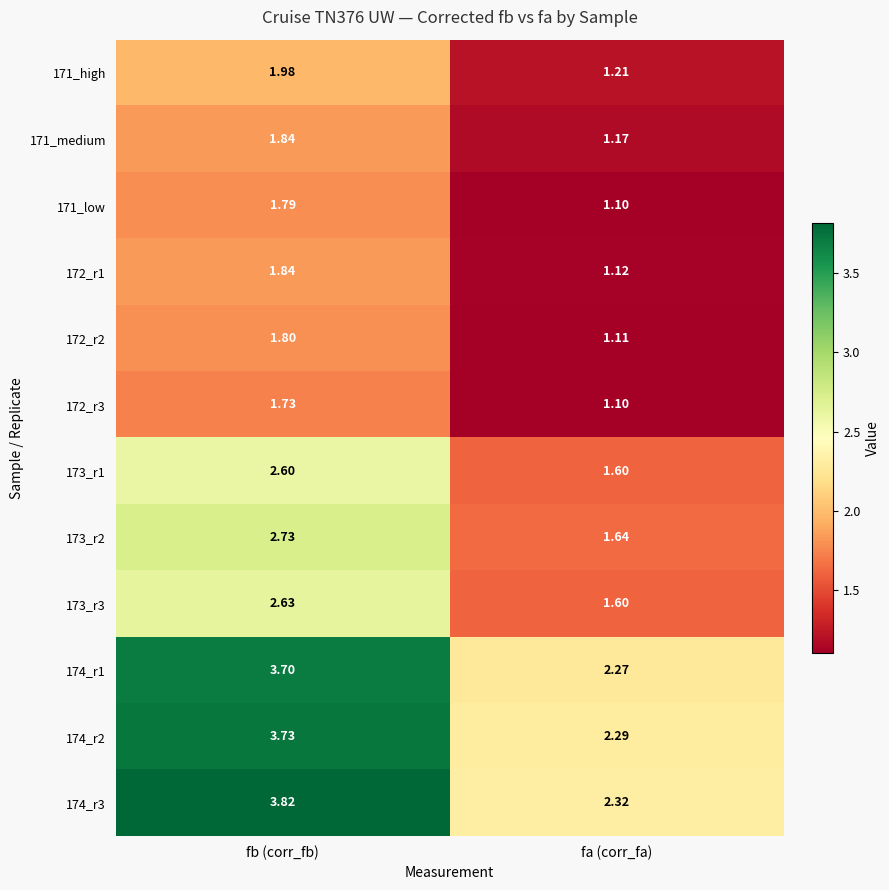

List the labels in order of 173_r2 value, smallest first.

fa (corr_fa), fb (corr_fb)